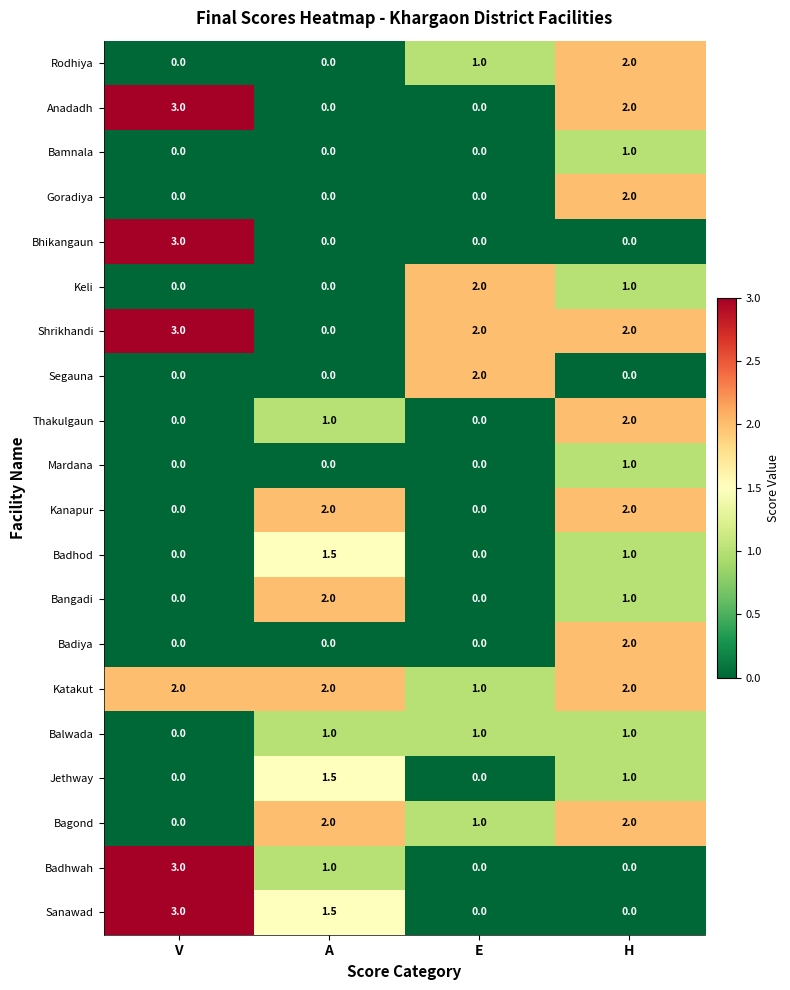

At which category is the sum across all series the highest?

H